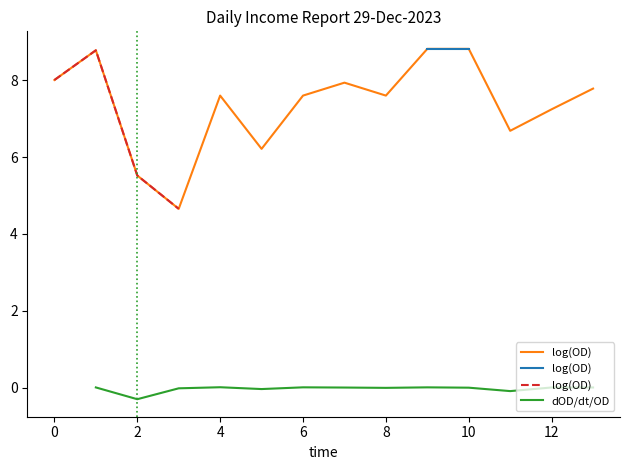

What is the label of the 6th point from the left?

8